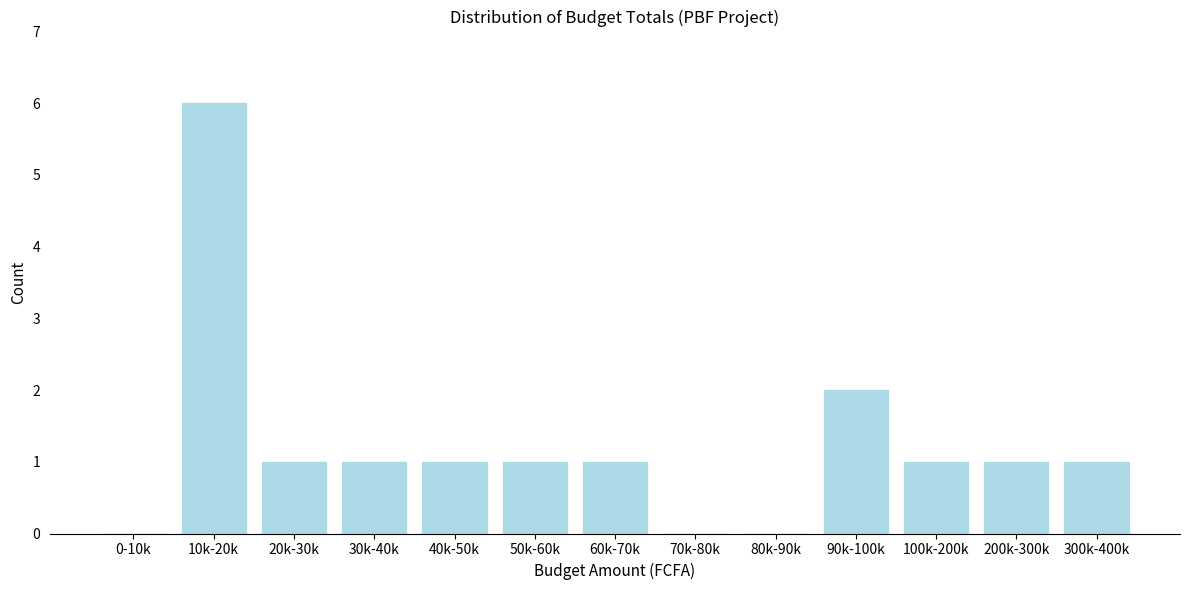

Reading right to left, what are all the values shown in this chart?

300k-400k=1	200k-300k=1	100k-200k=1	90k-100k=2	80k-90k=0	70k-80k=0	60k-70k=1	50k-60k=1	40k-50k=1	30k-40k=1	20k-30k=1	10k-20k=6	0-10k=0